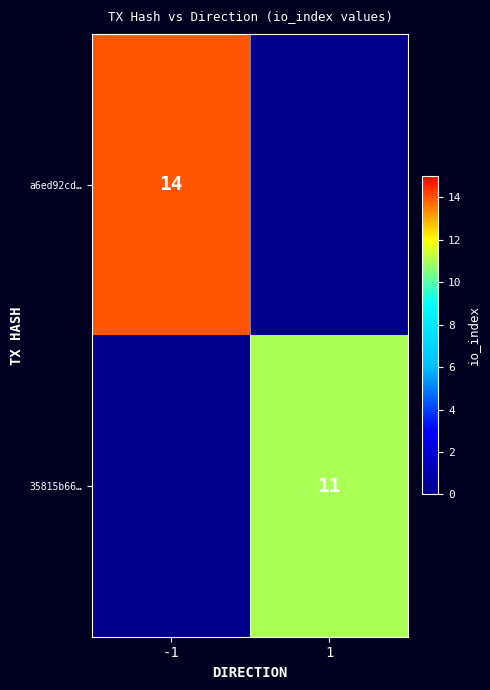

Is it true that 35815b66… equals 11 at 1?

True